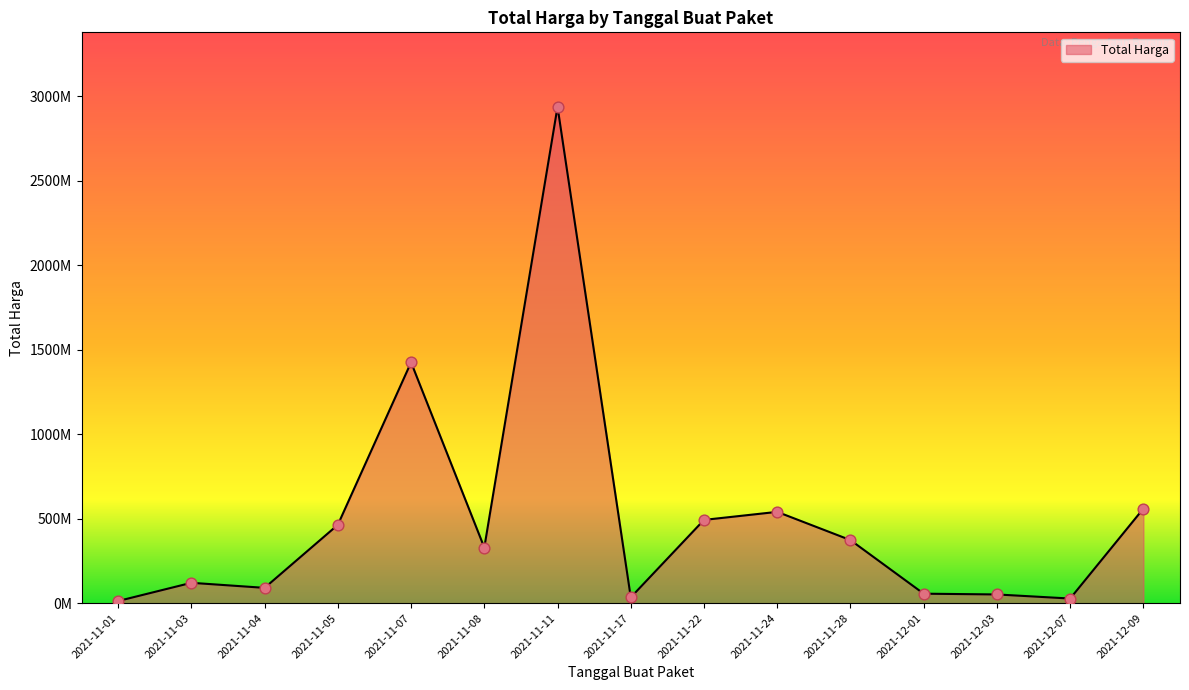

Which has a higher value, 2021-12-01 or 2021-11-01?

2021-12-01